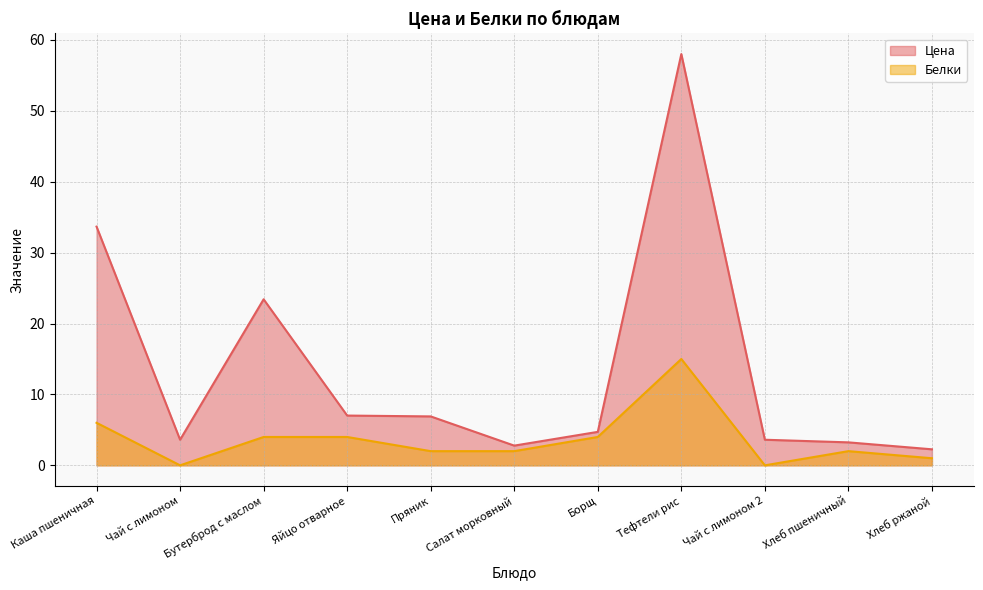

What is the difference between the second highest and minimum values in the Цена series?

31.4